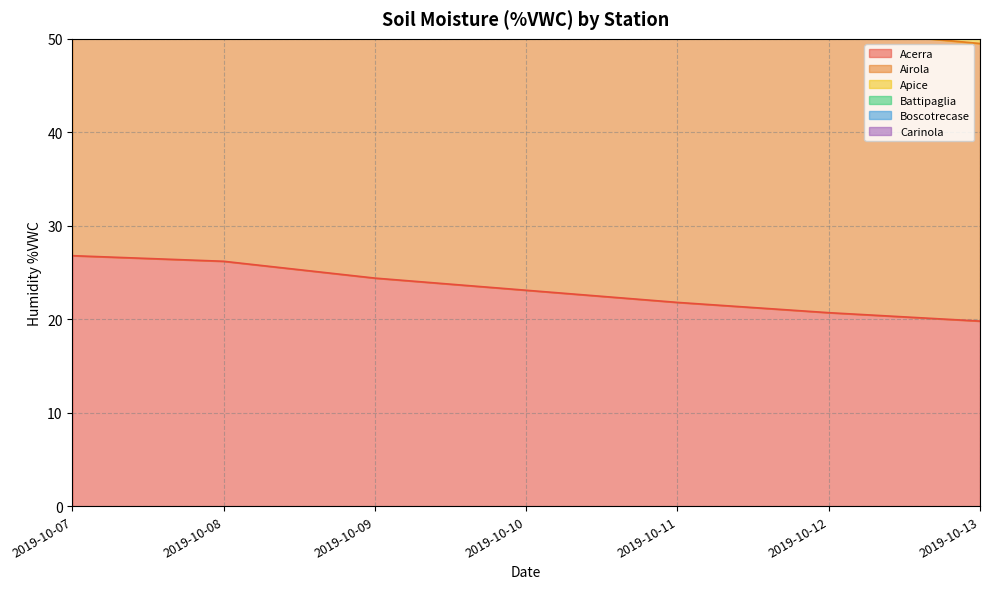

True or false: Acerra and Airola cross at least once.

False